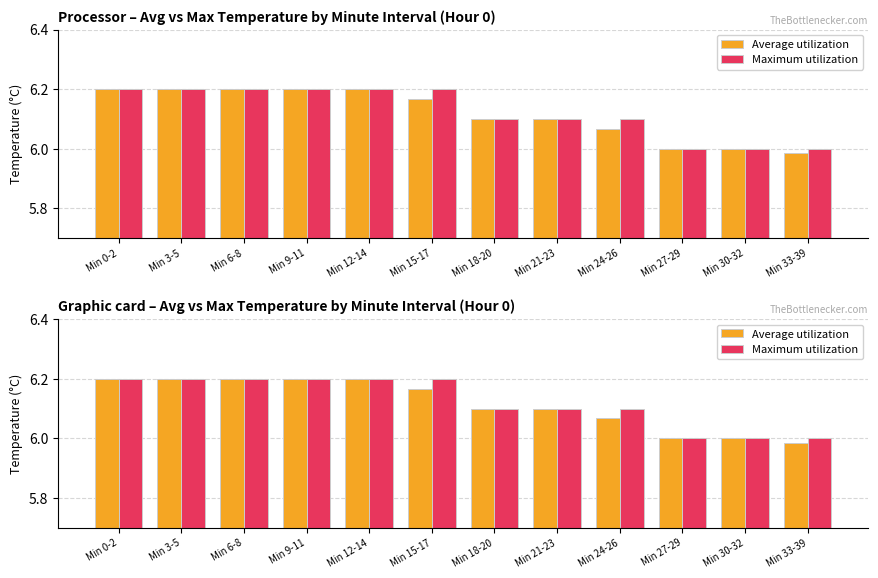

What is the total value across all series at Min 9-11?

12.4